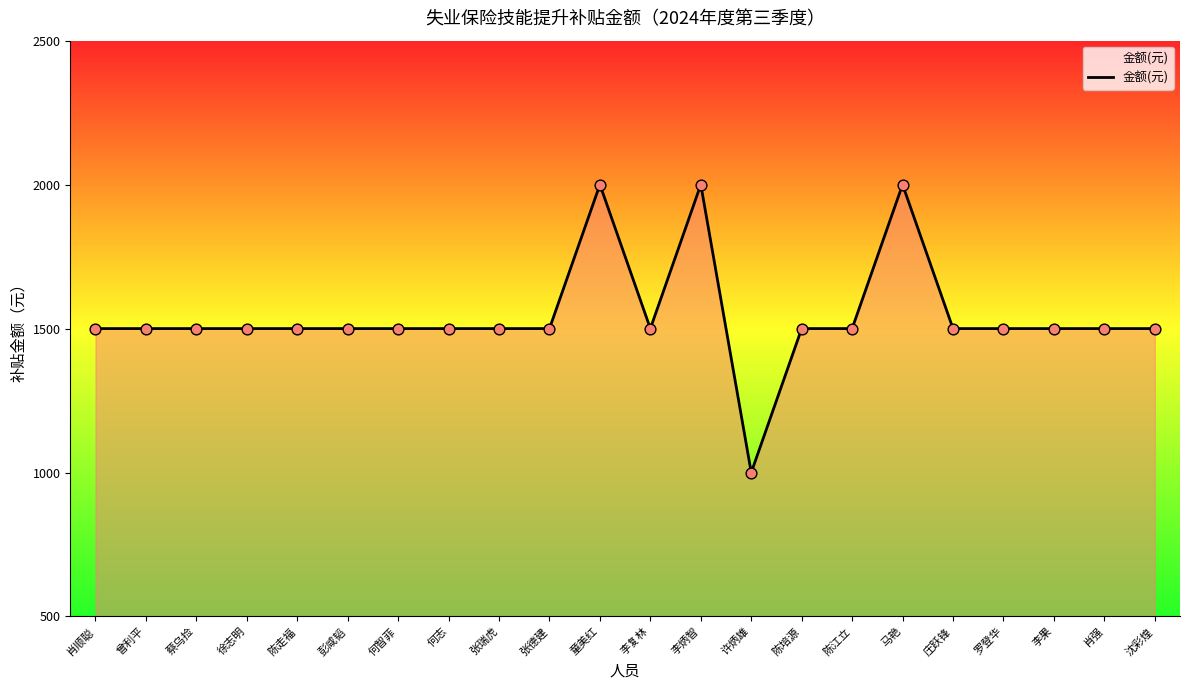

Between 许炳雄 and 张德建, which is larger?

张德建